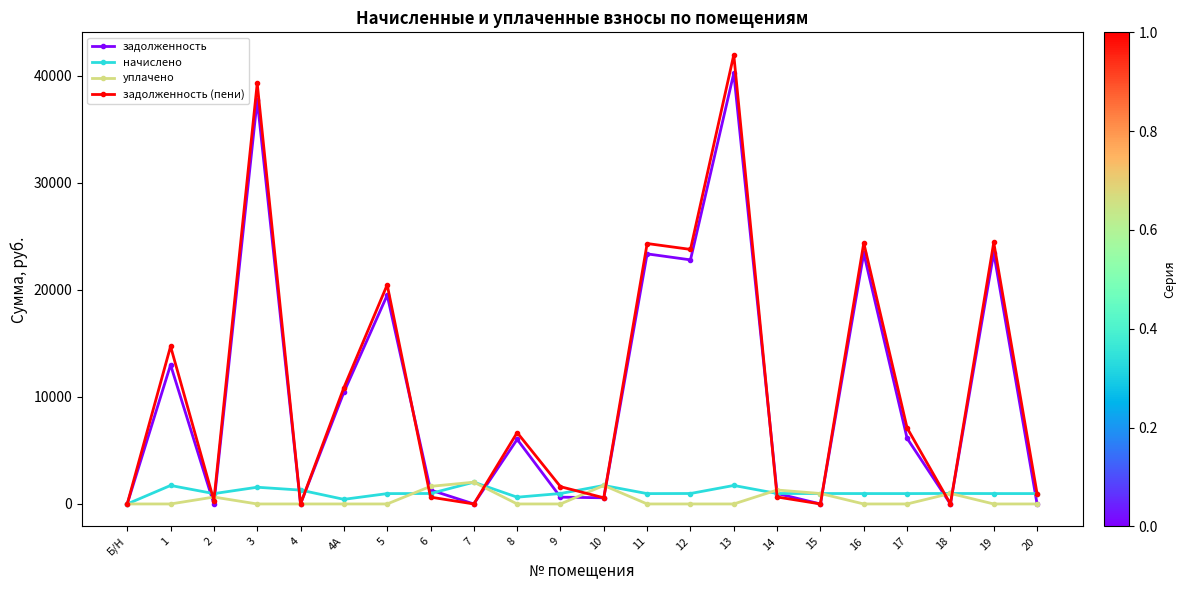

What are all the series names shown in the legend?

задолженность, начислено, уплачено, задолженность (пени)